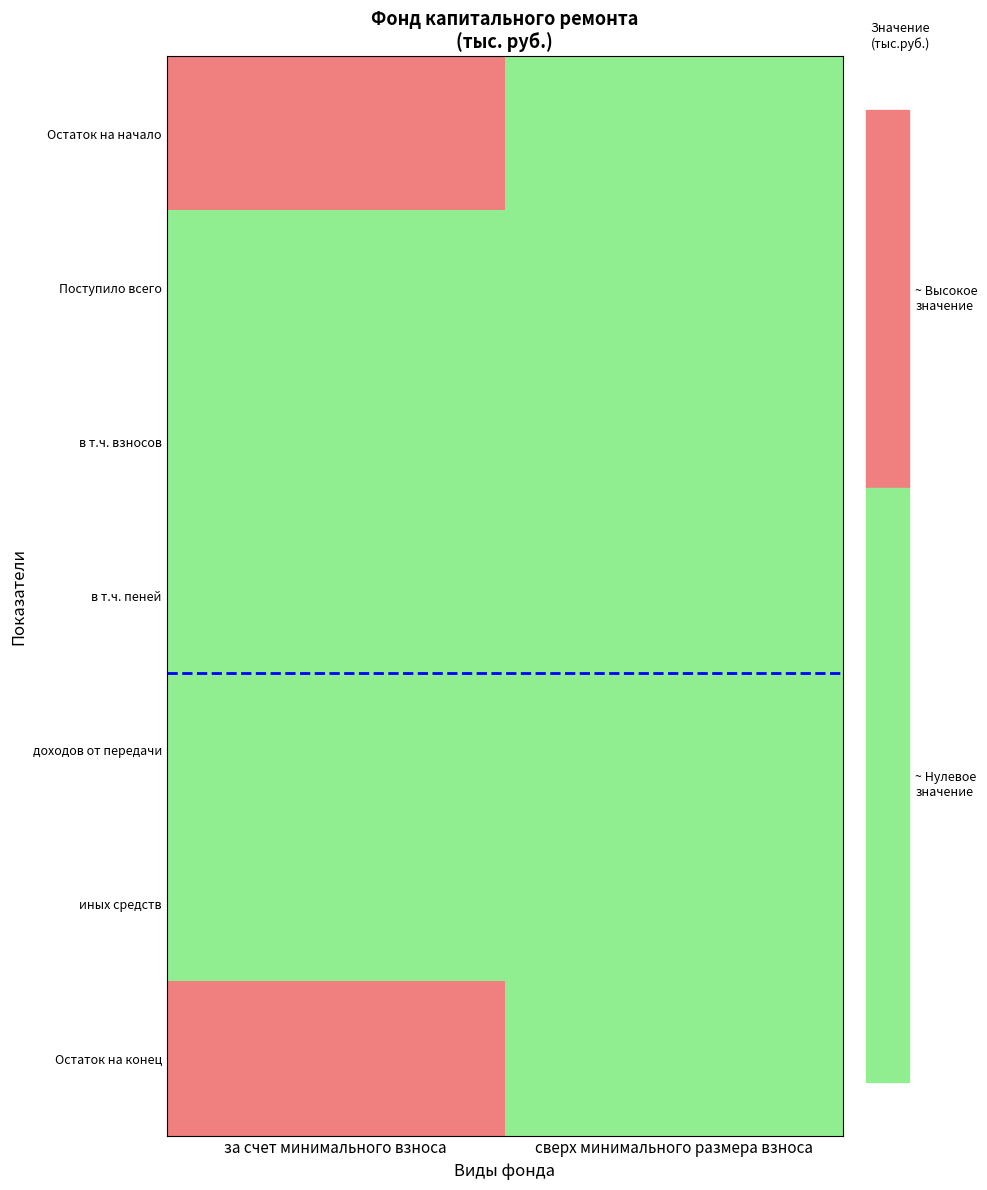

Between сверх минимального размера взноса and за счет минимального взноса, which is larger?

за счет минимального взноса